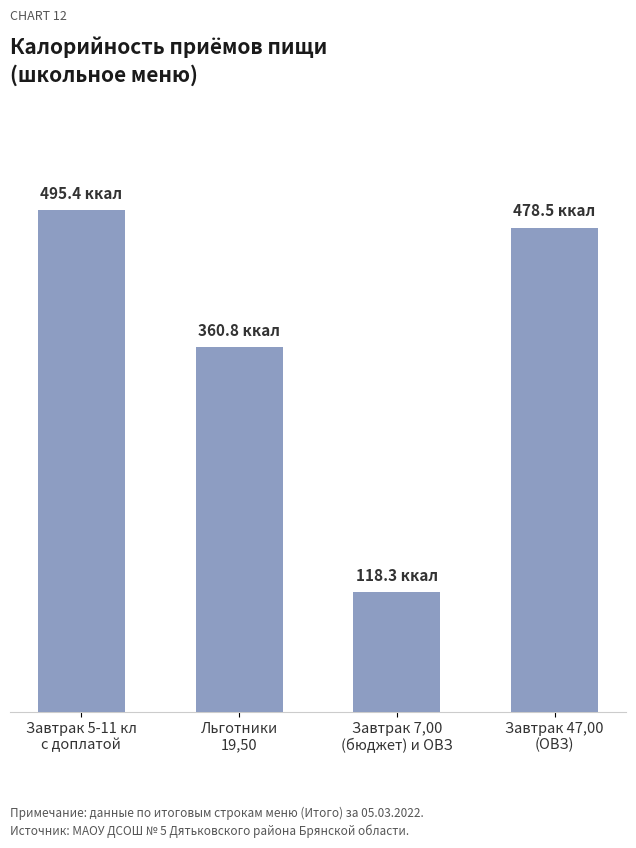

Where is the data nearest to the value 306?

Льготники
19,50